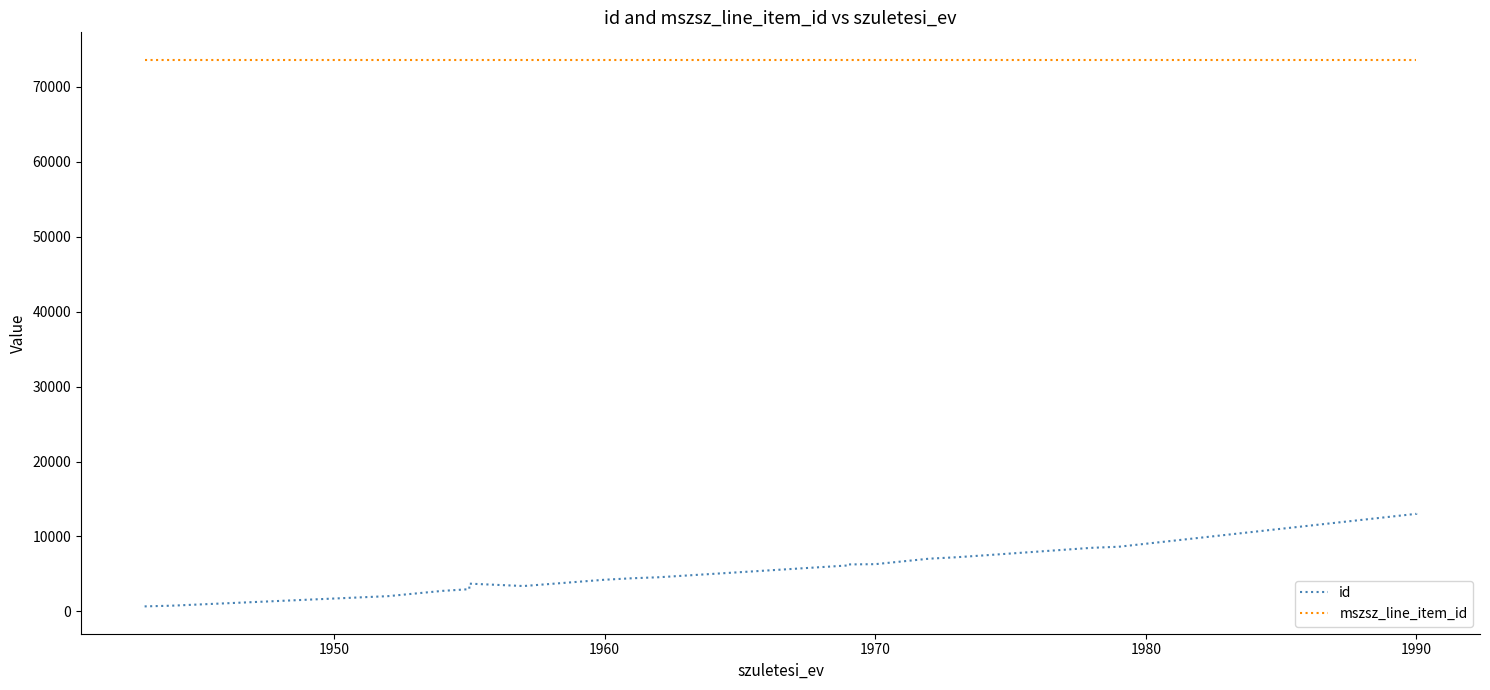

How many interior local valleys does the id series have?

1